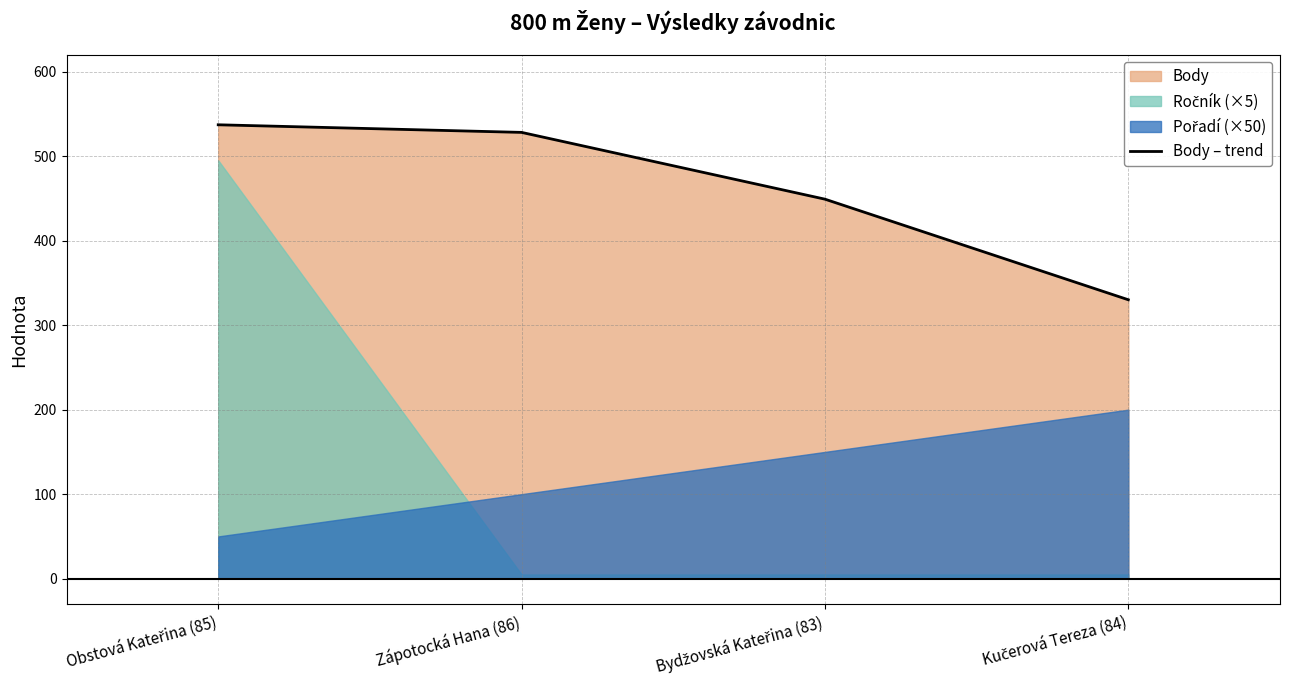

How many lines are shown in the chart?

1